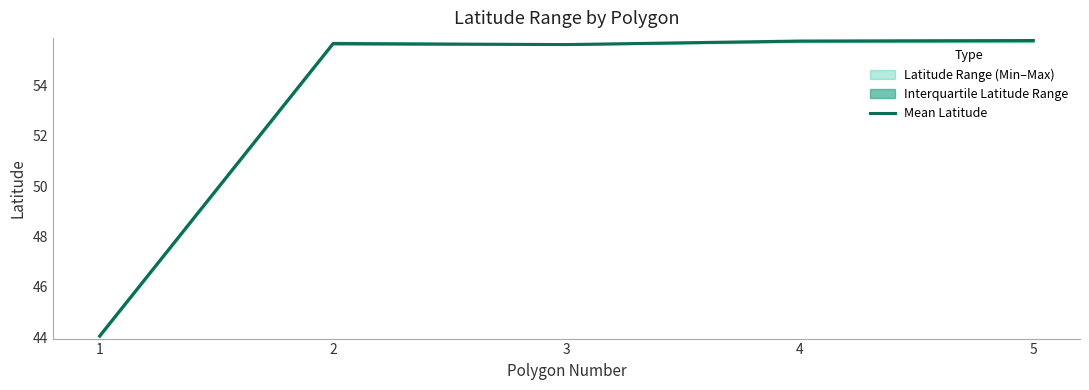

What is the difference between the values at 1 and 4?

11.7